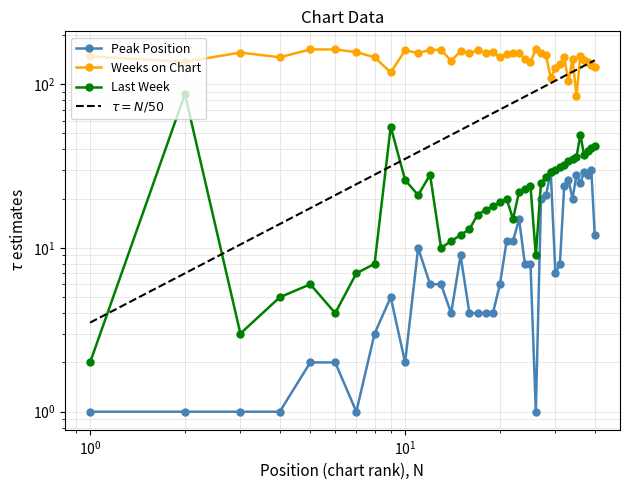

True or false: Peak Position and Last Week cross at least once.

False